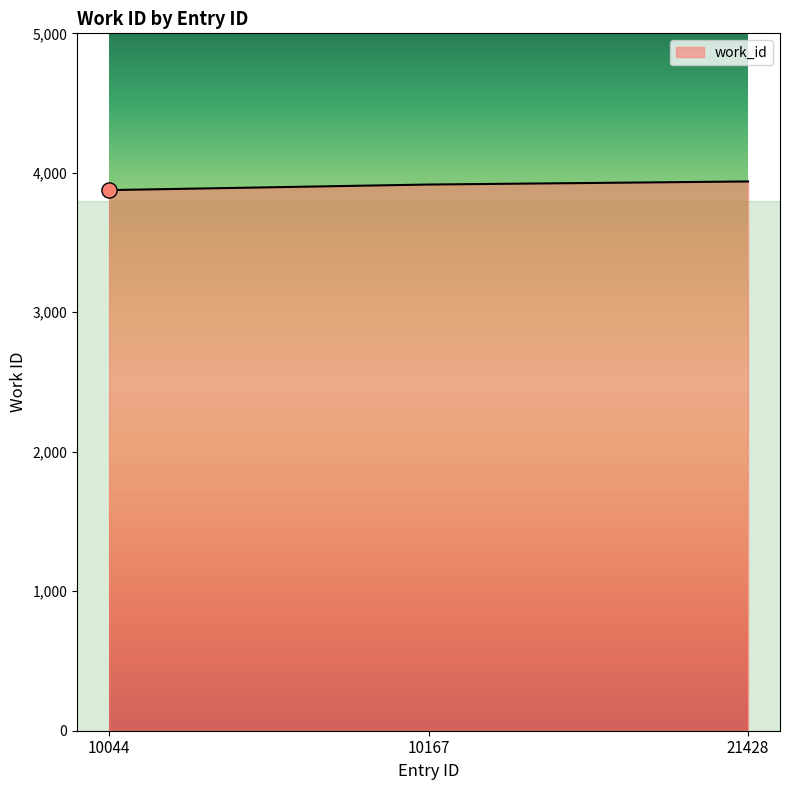

What is the ratio of the value at 10167 to the value at 21428?

1.0